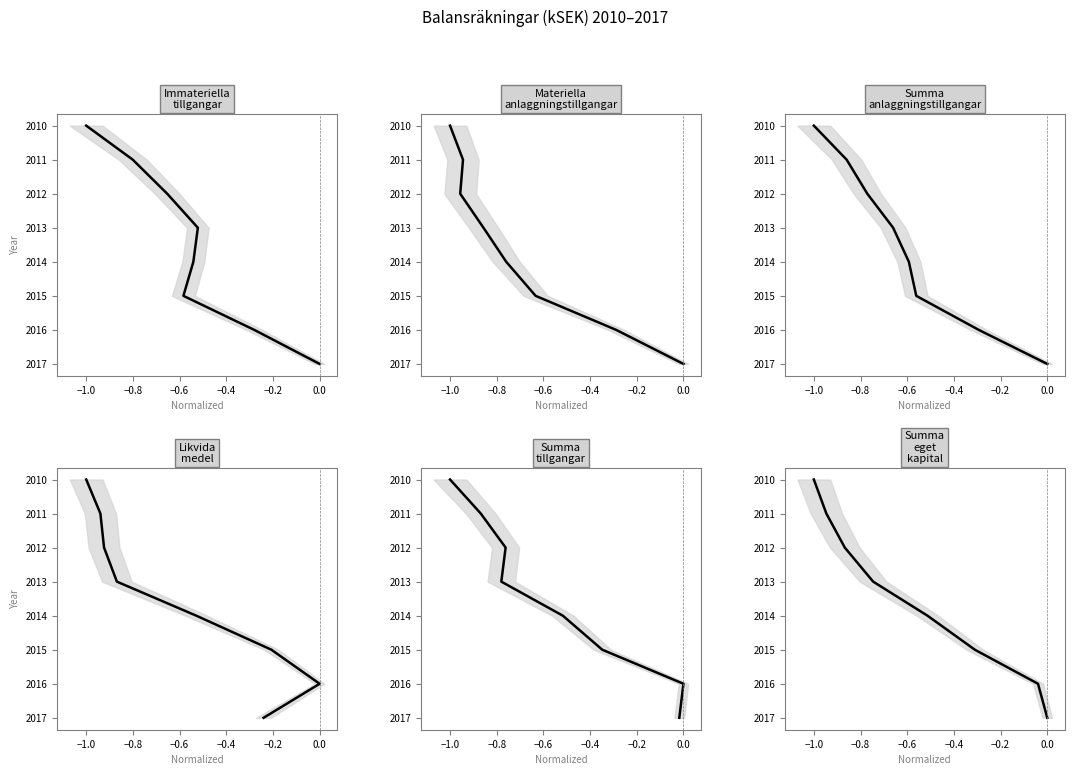

The value of Summa tillgangar at 0.2 is 3423. True or false?

False